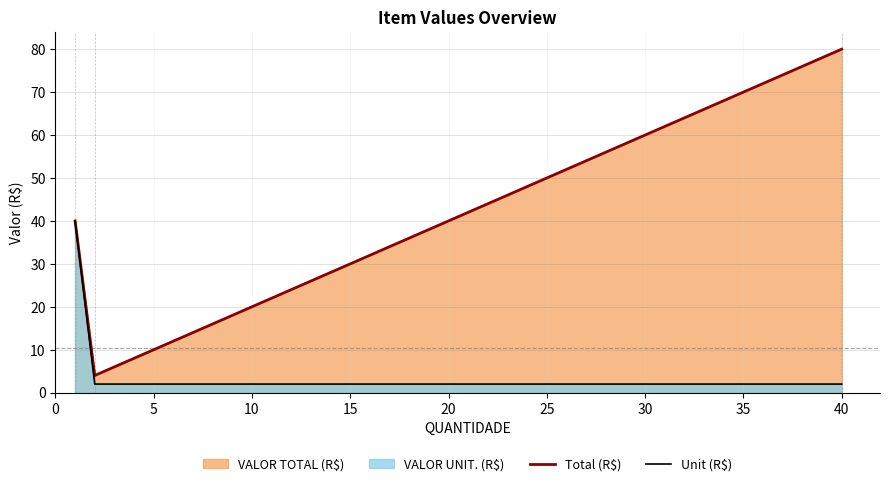

Rank the series by their maximum value, from lowest to highest.

Unit (R$), Total (R$)